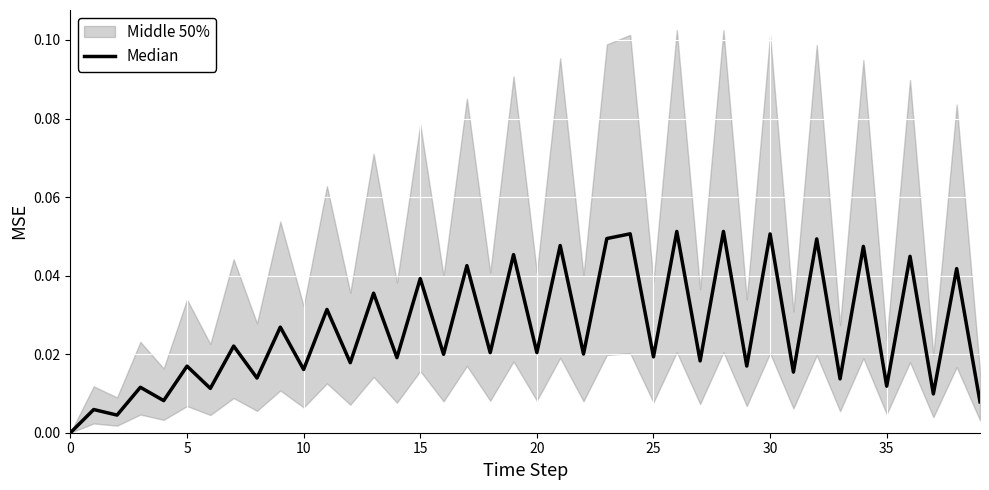

Which has a higher value, 30 or 10?

30